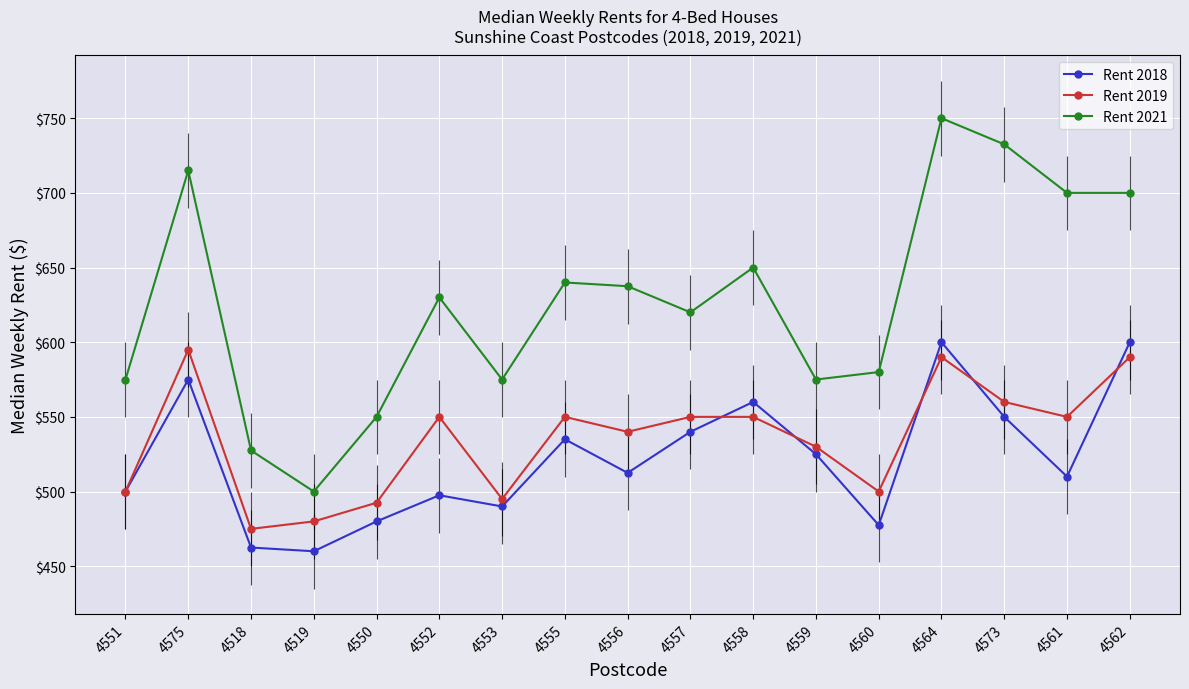

What is the value of the Rent 2021 point at the 11th from the left?

650.0